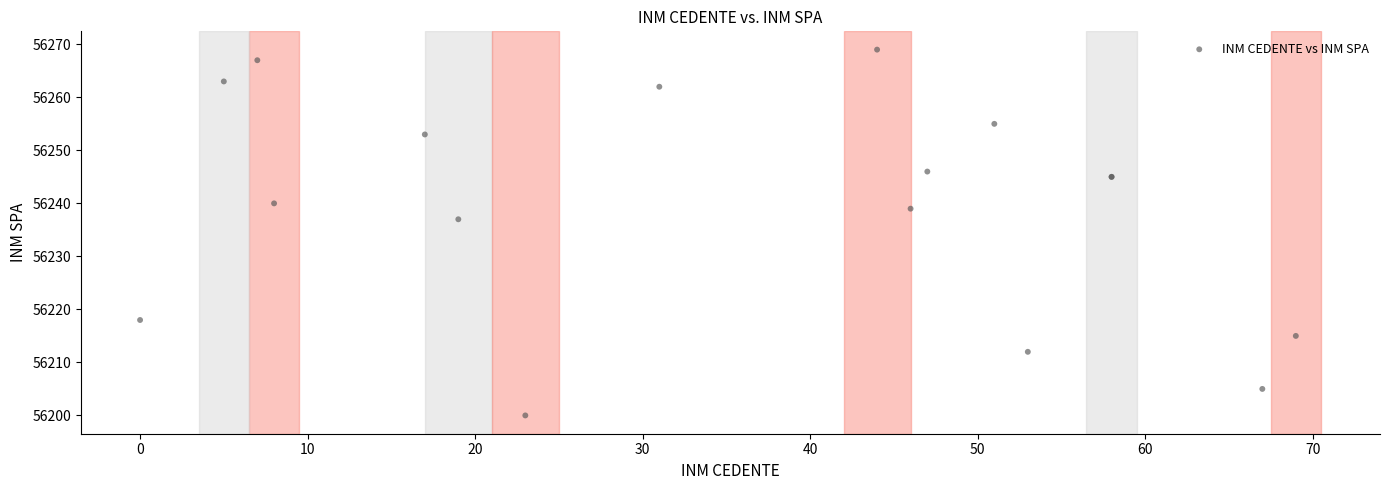

What Y value in the scatter plot is closest to 56234?

56237